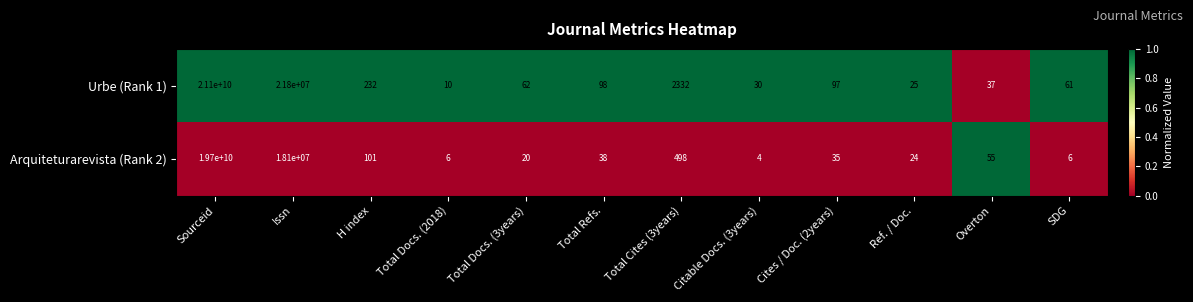

The Arquiteturarevista (Rank 2) series shows 4 at Citable Docs. (3years). True or false?

True